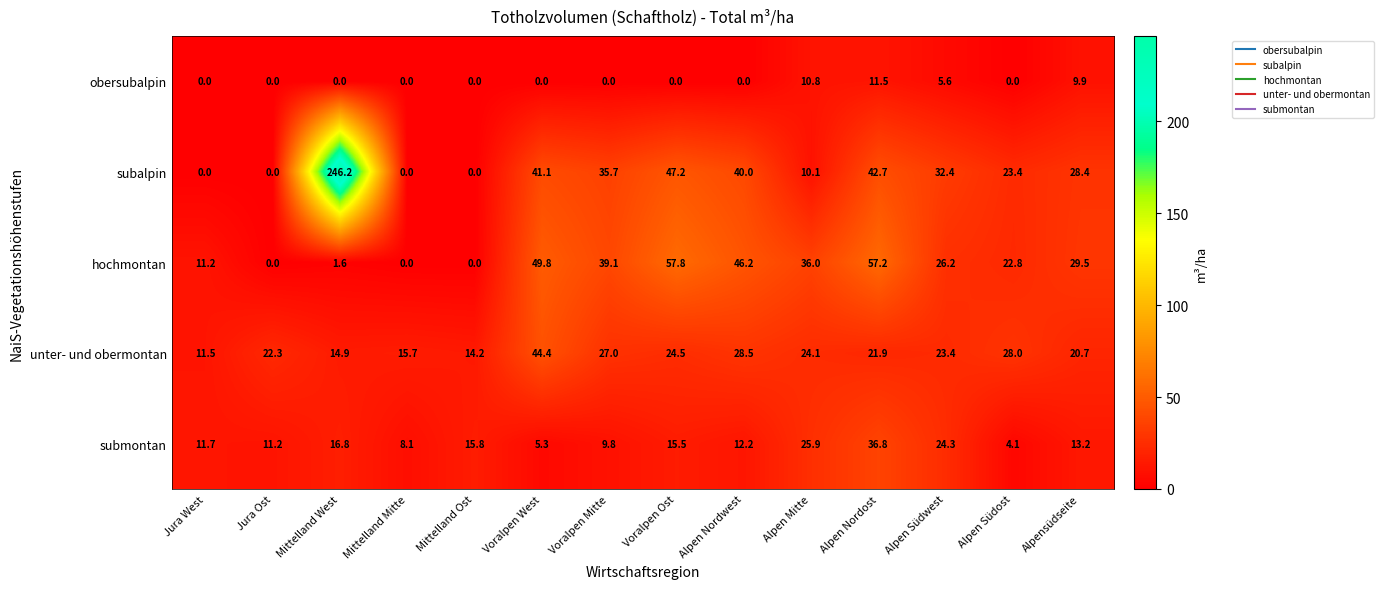

What is the average value of the subalpin series?

39.1